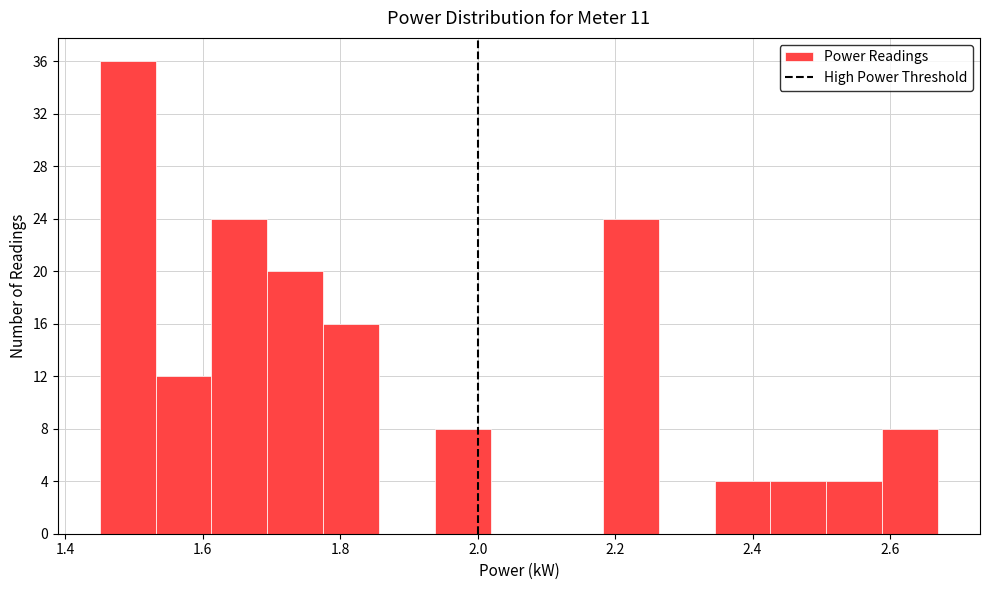

How tall is the bar that spans 2.18 to 2.26 on the x-axis? Neither the bar edges nor the heights are printed on the chart, so give them approximately, as read against the axes.

24